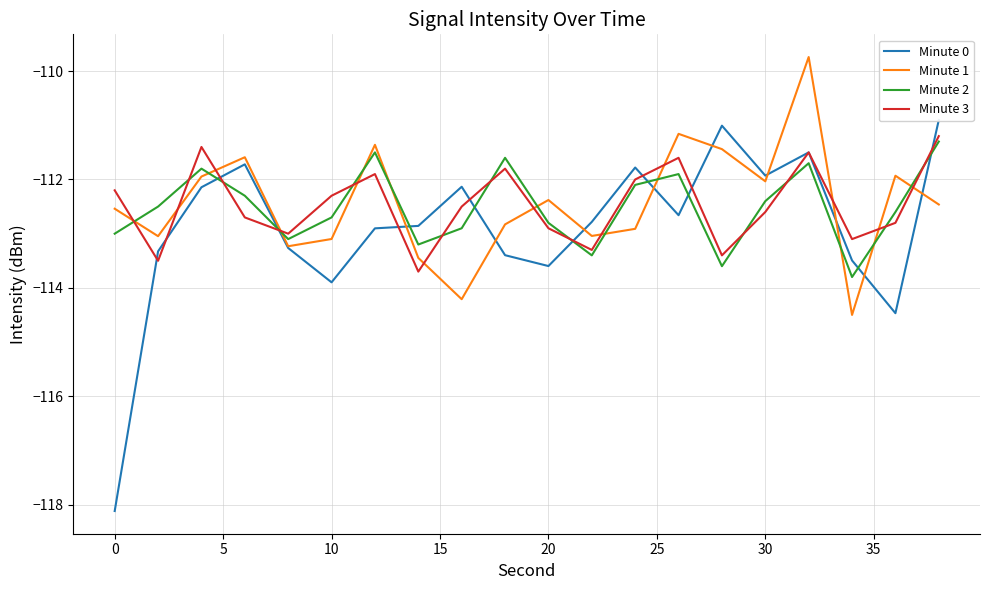

Is this an area chart (filled region under the line)?

No